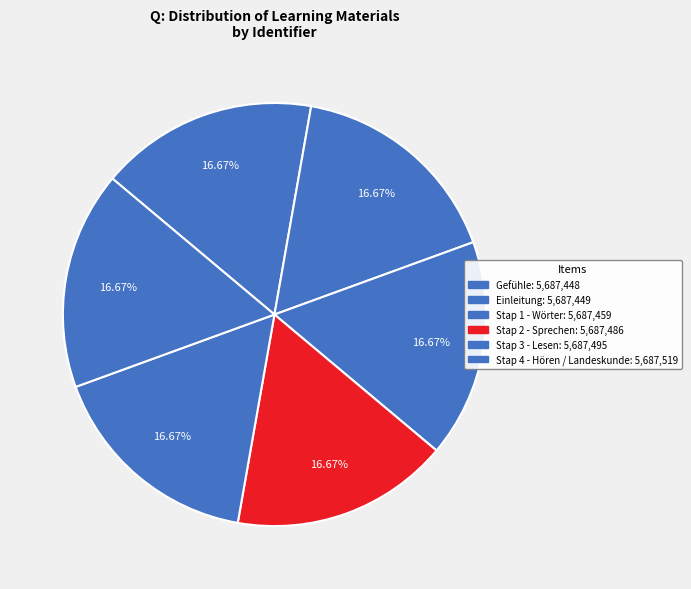

How many slices are in this pie chart?

6